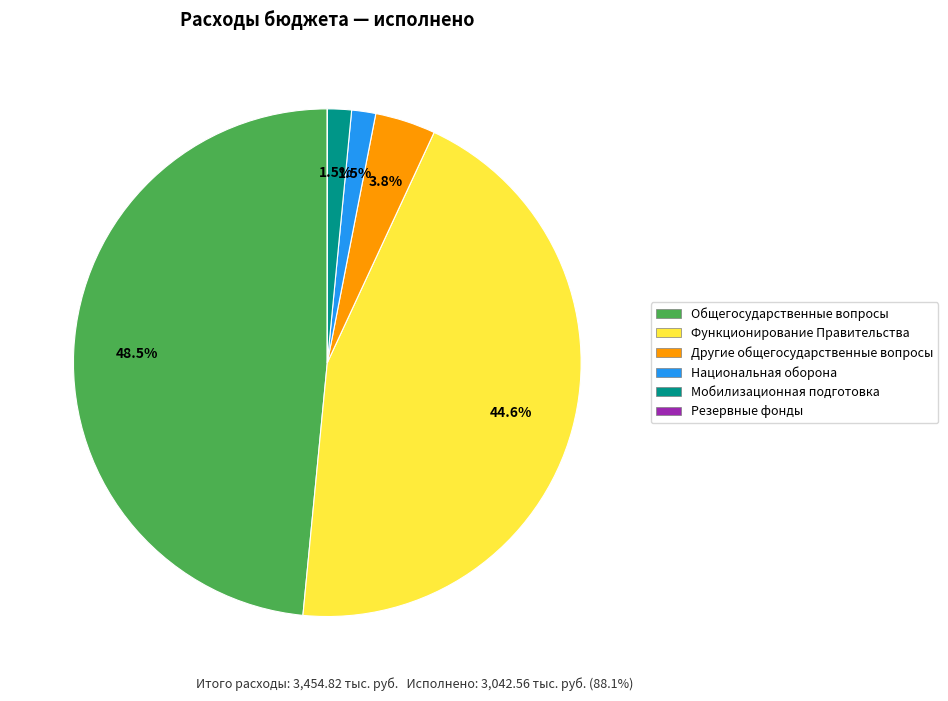

Is there a majority slice in this chart?

No